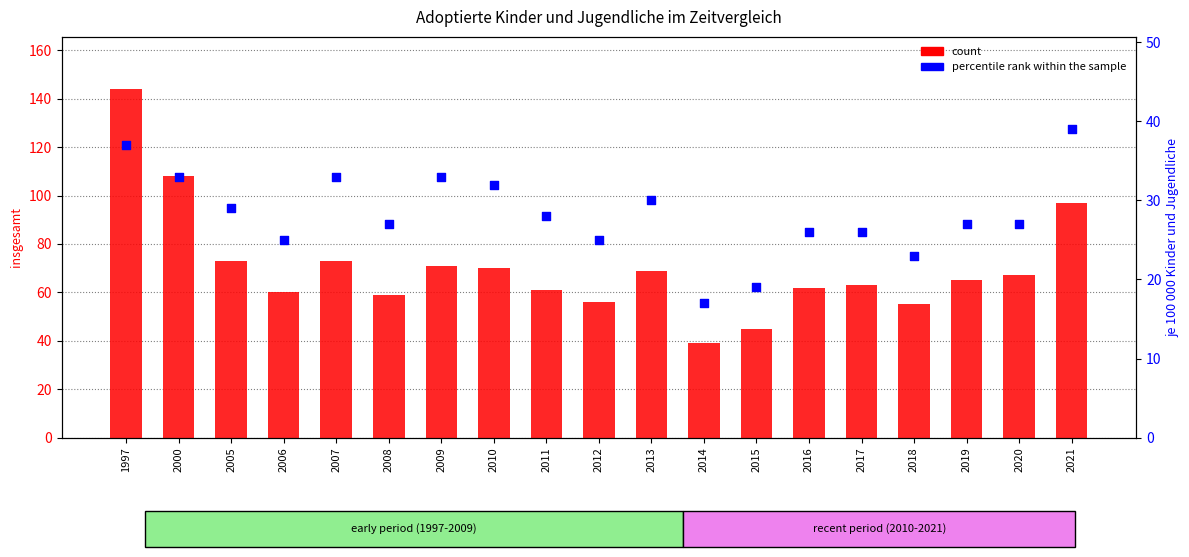

Which series has the widest spread of Y values?

count